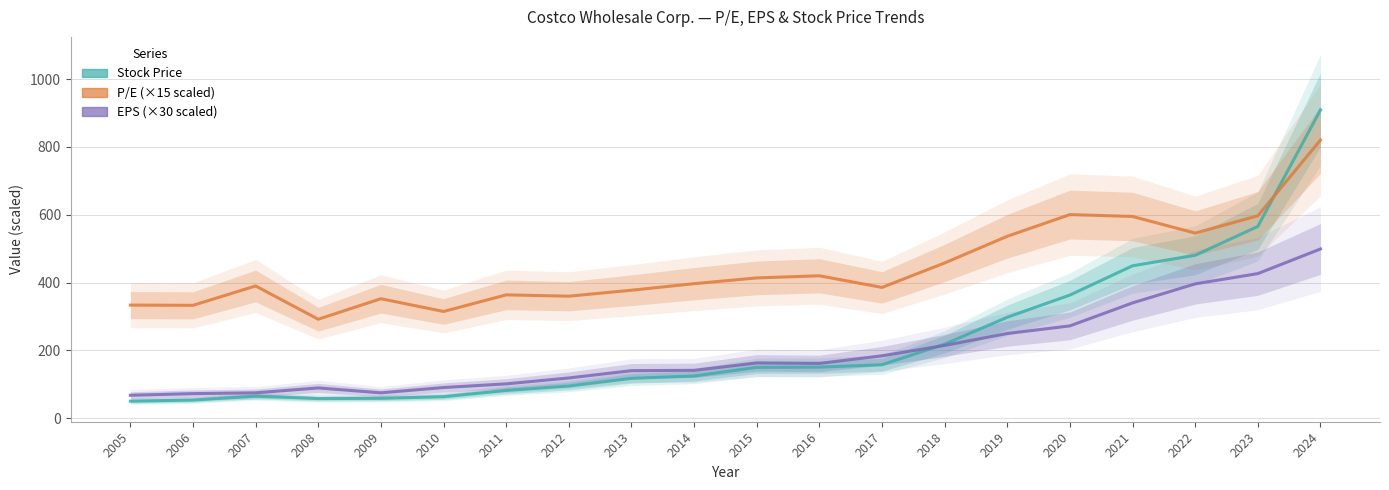

What is the difference between the P/E (×15) values at 2013 and 2008?

85.5